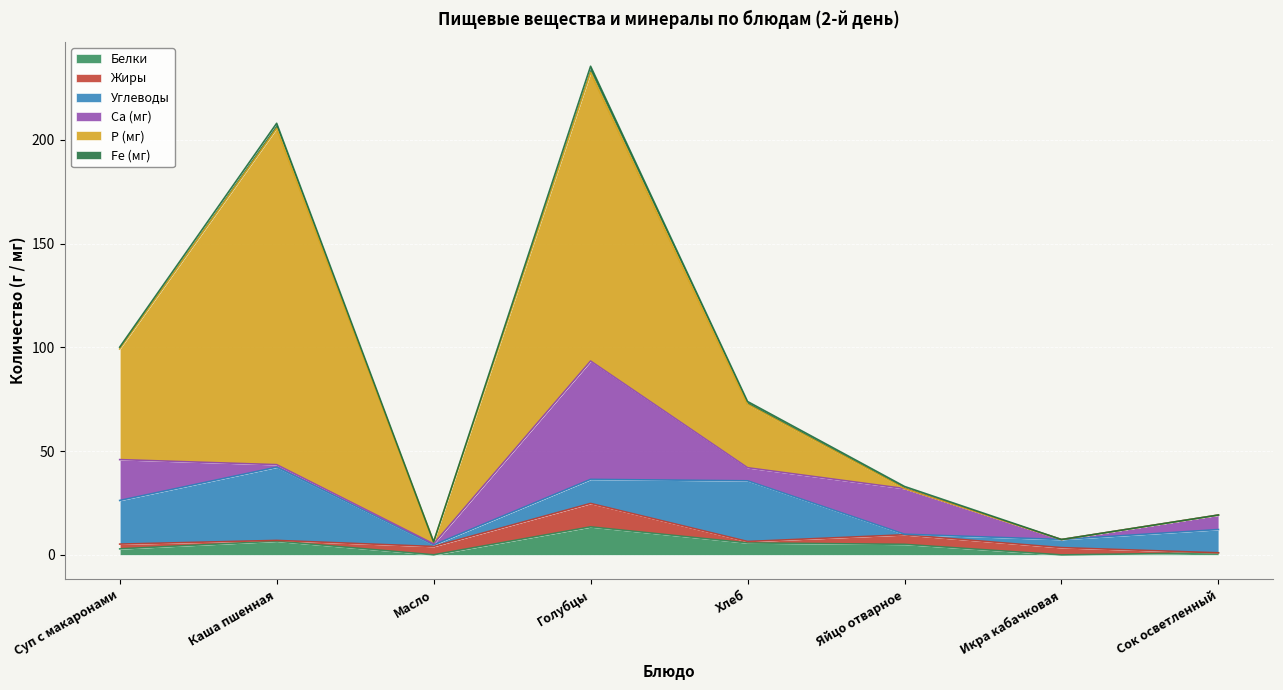

What is the label of the 6th point from the left?

Яйцо отварное